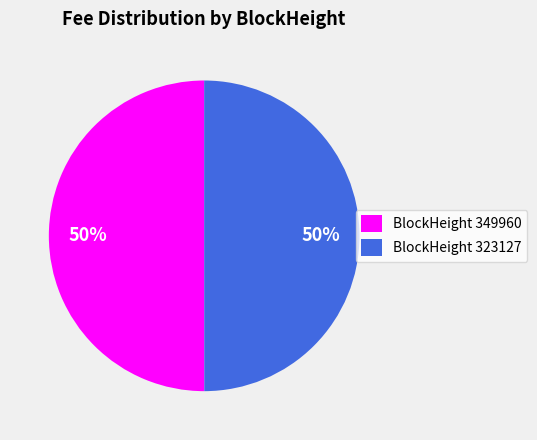

To the nearest percent, what portion does BlockHeight 323127 represent?

50%